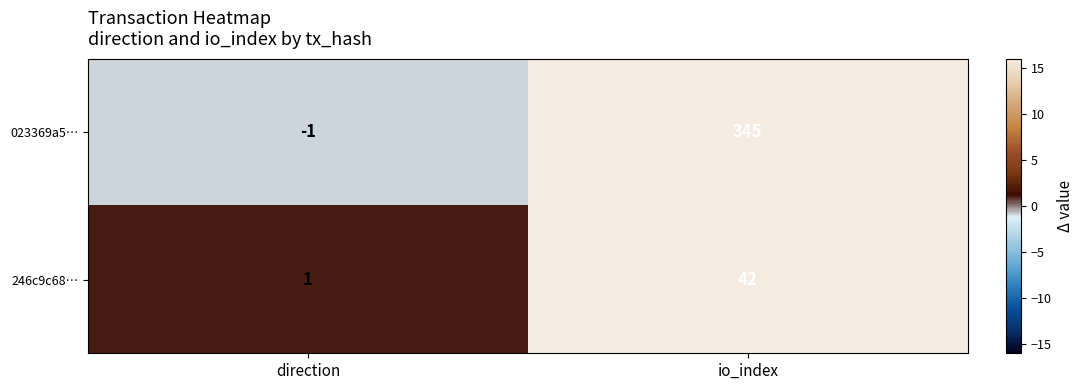

Where is 023369a5… nearest to the value 172?

direction